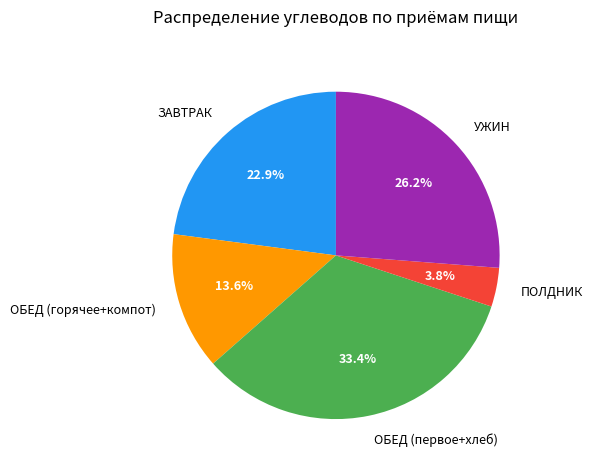

Is the sum of ОБЕД (горячее+компот) and УЖИН greater than half?

No